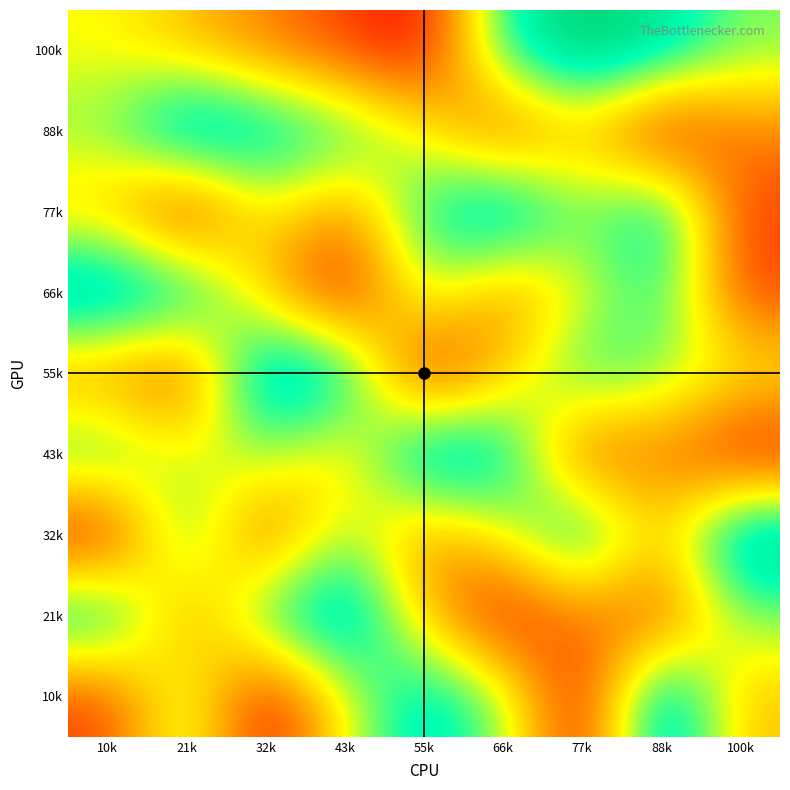

What is the spread (max minus min) of values at 100k?

8